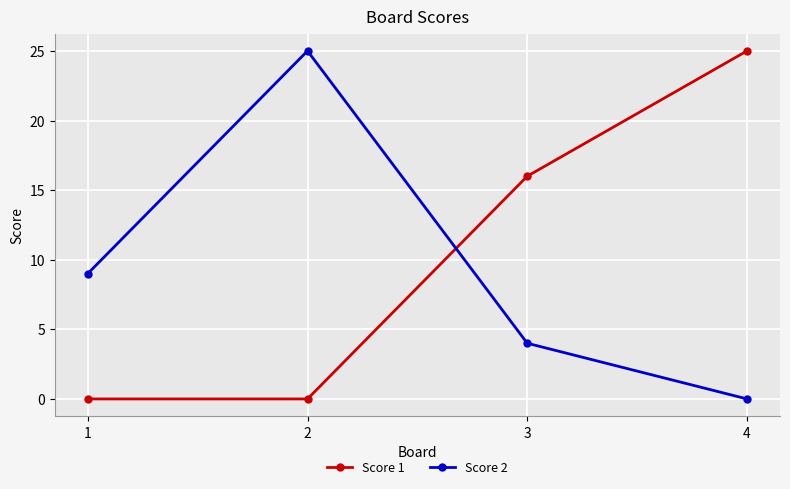

What is the difference between the second highest and second lowest values in the Score 1 series?

16